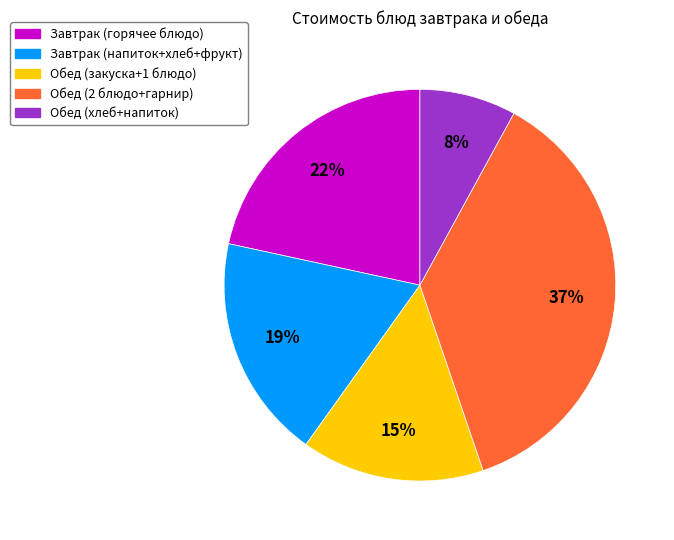

What percentage is the Завтрак (горячее блюдо) slice, to the nearest percent?

22%